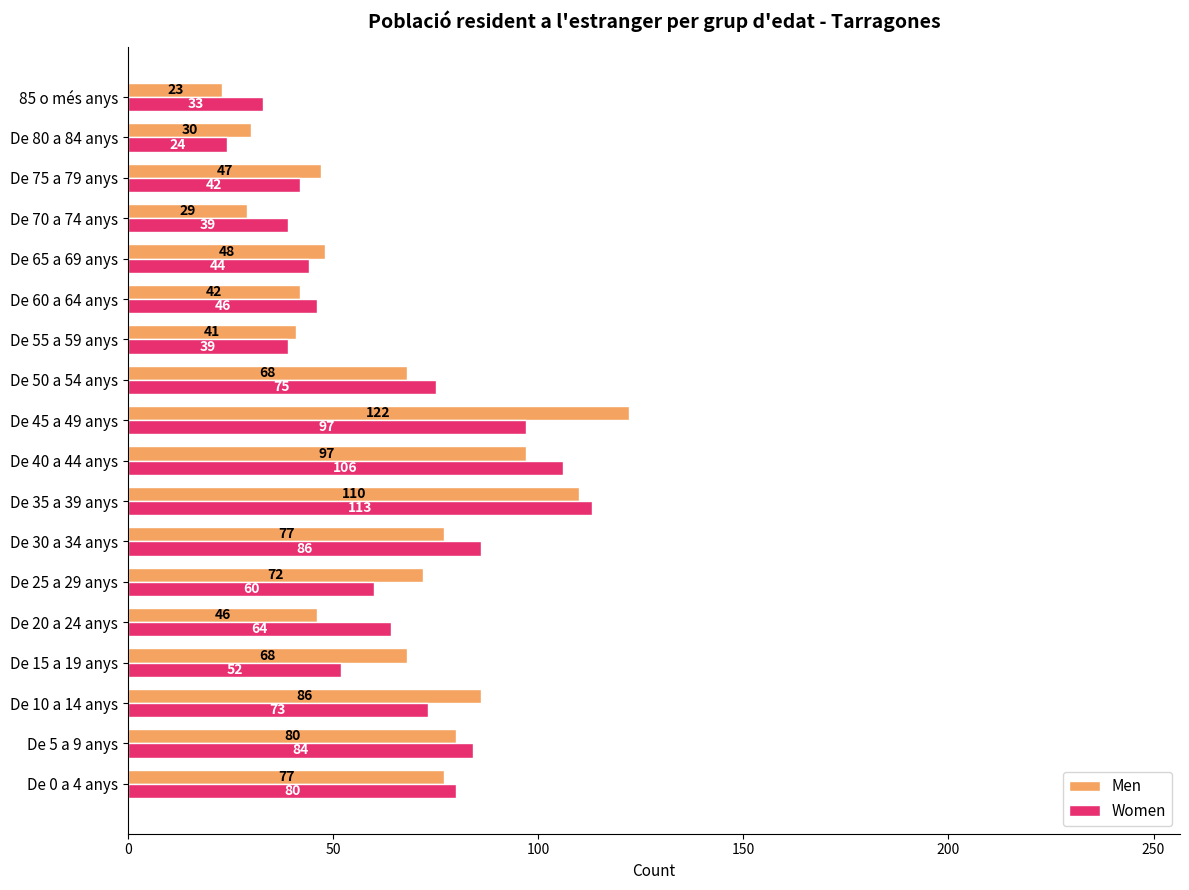

Rank the series by their maximum value, from highest to lowest.

Men, Women